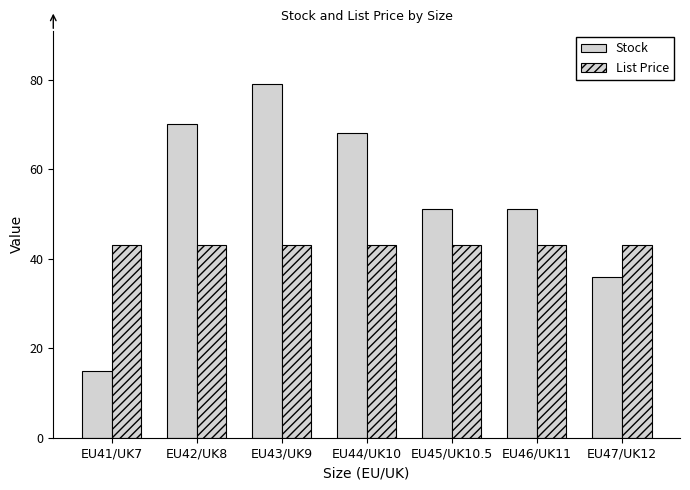

How many bars are there in each group?

2